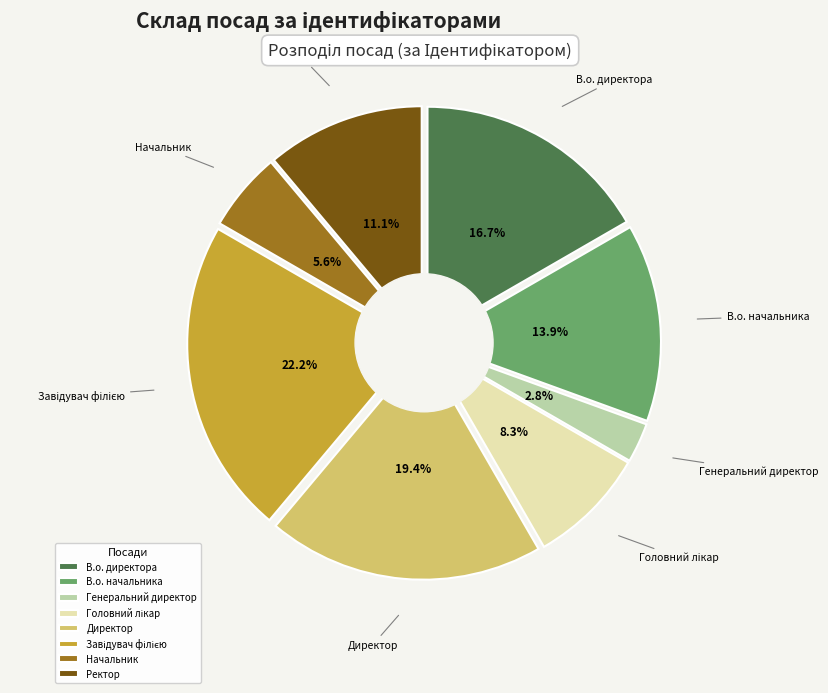

What is the largest slice in the pie chart?

Завідувач філією